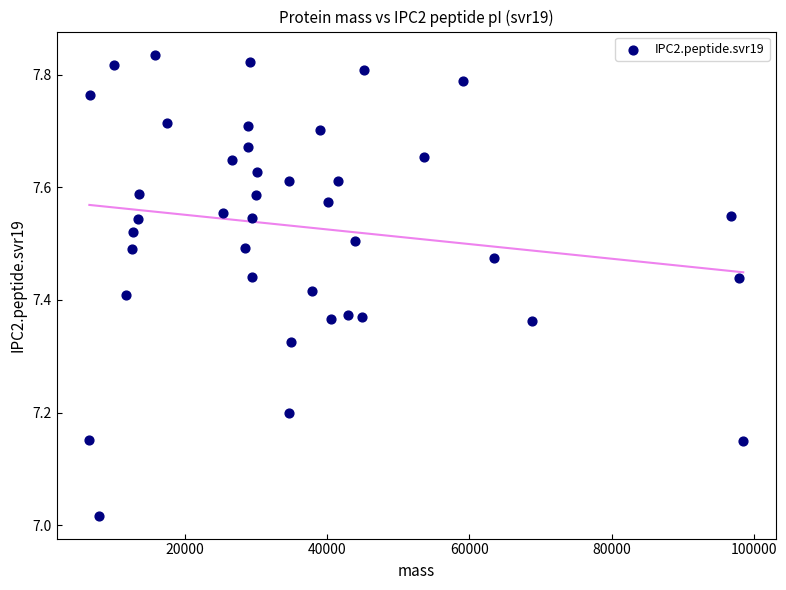

What is the range of Y values (max minus min)?

0.8